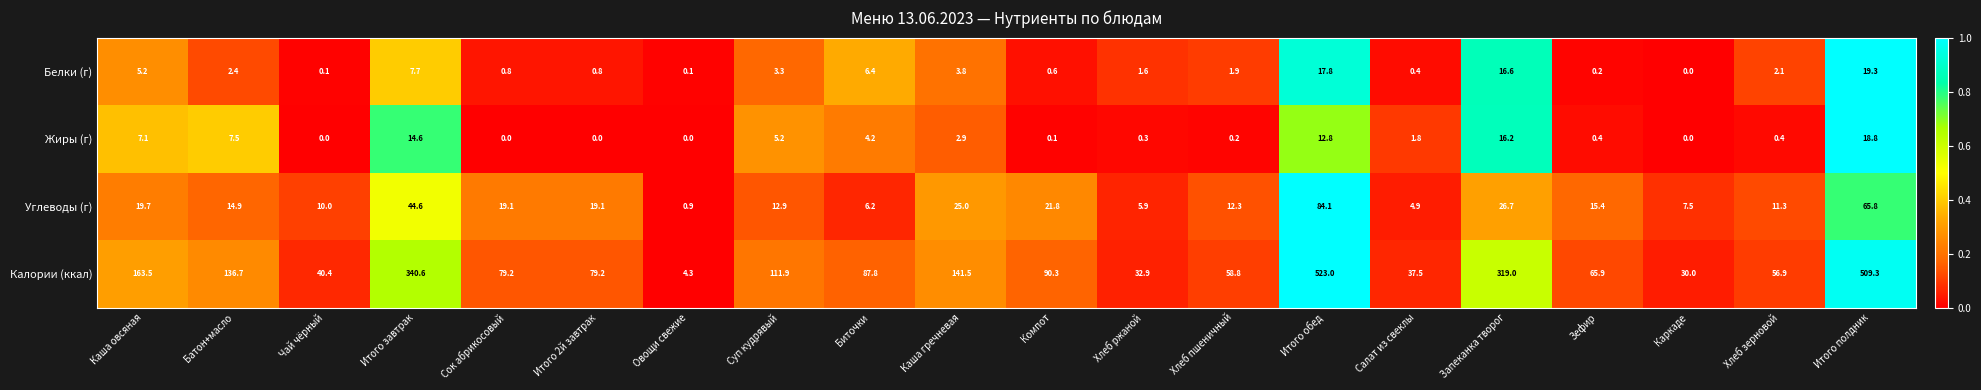

At how many categories does at least one series exceed 0?

20